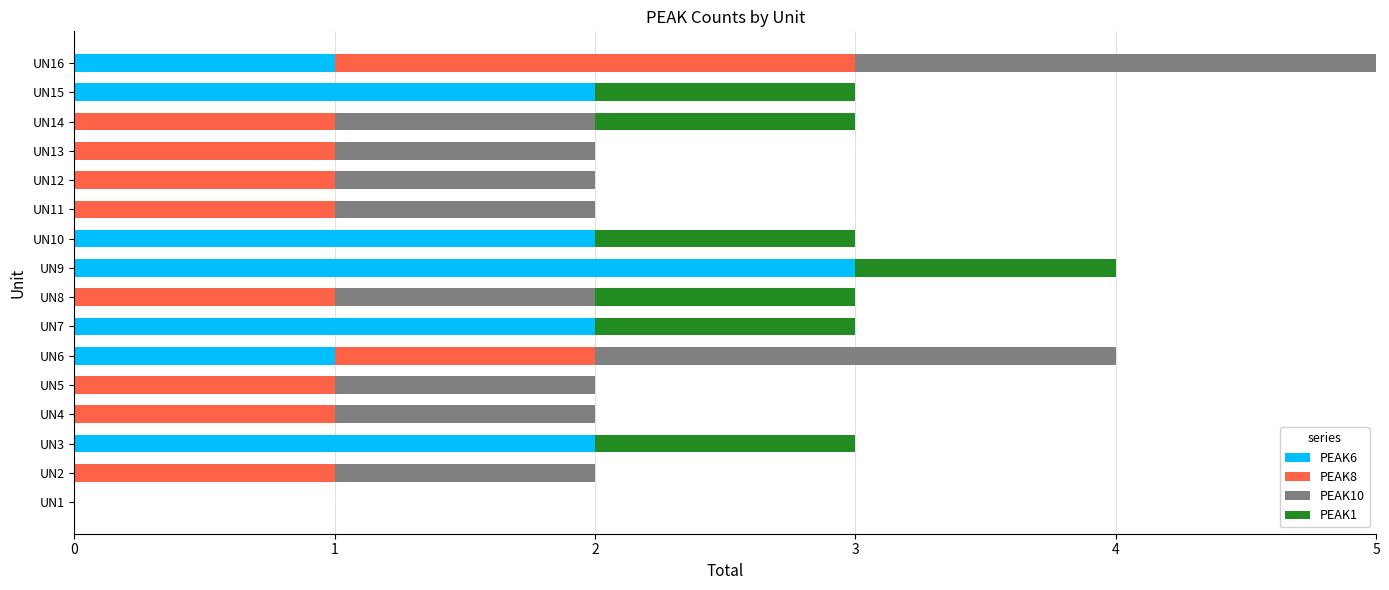

The value of PEAK6 at UN2 is 0. True or false?

True